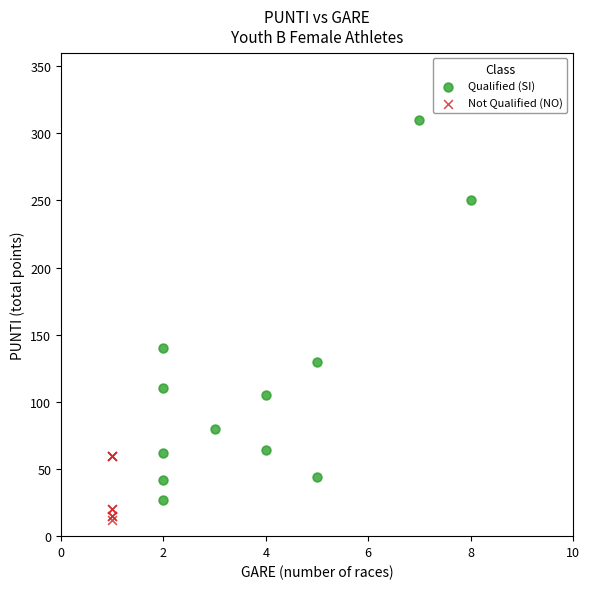

What are all the series names shown in the legend?

Qualified (SI), Not Qualified (NO)